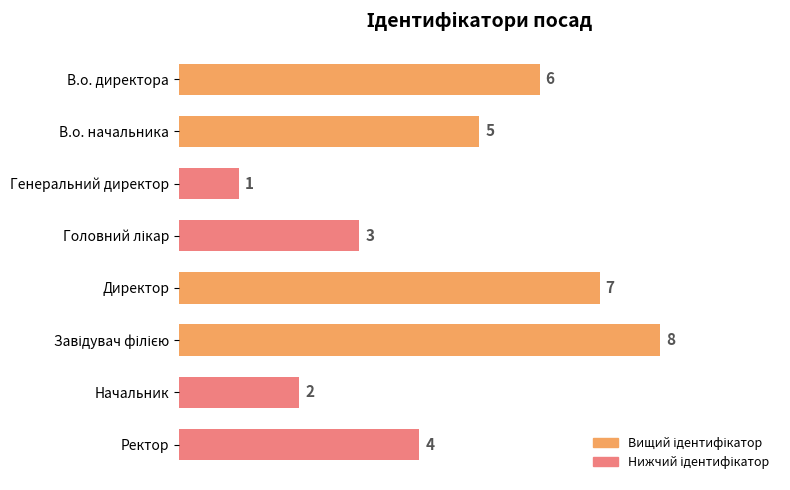

How many bars are there in total?

8